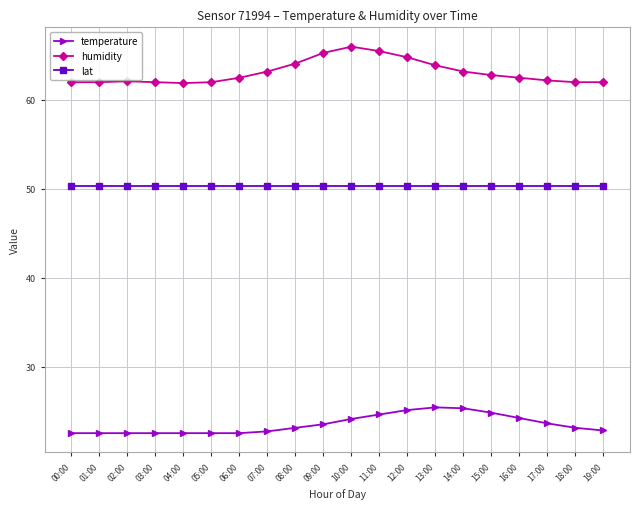

What position from the right is 01:00?

19